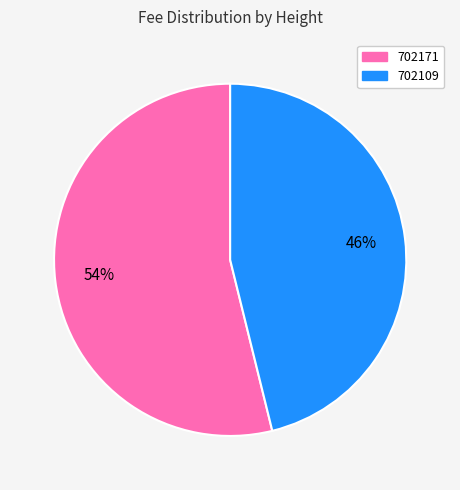

To the nearest percent, what portion does 702109 represent?

46%